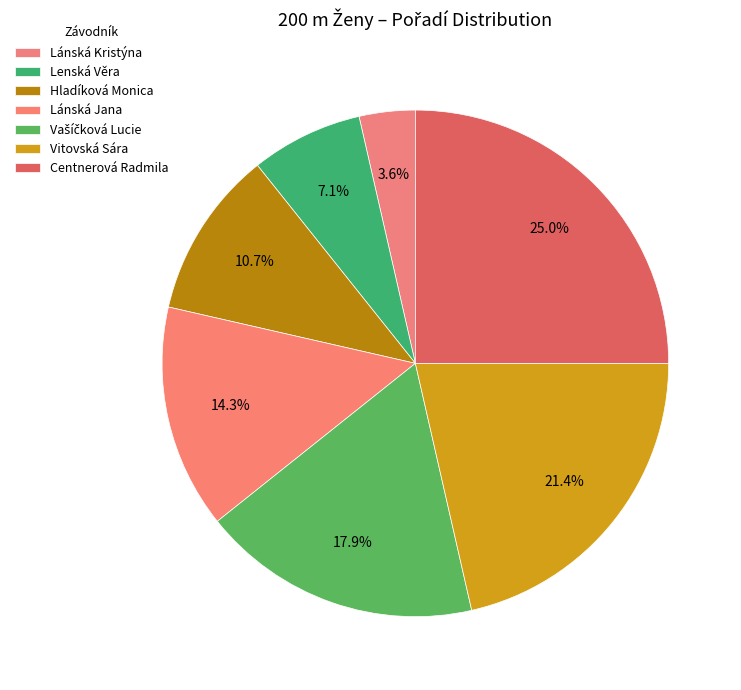

How many segments does this pie chart have?

7